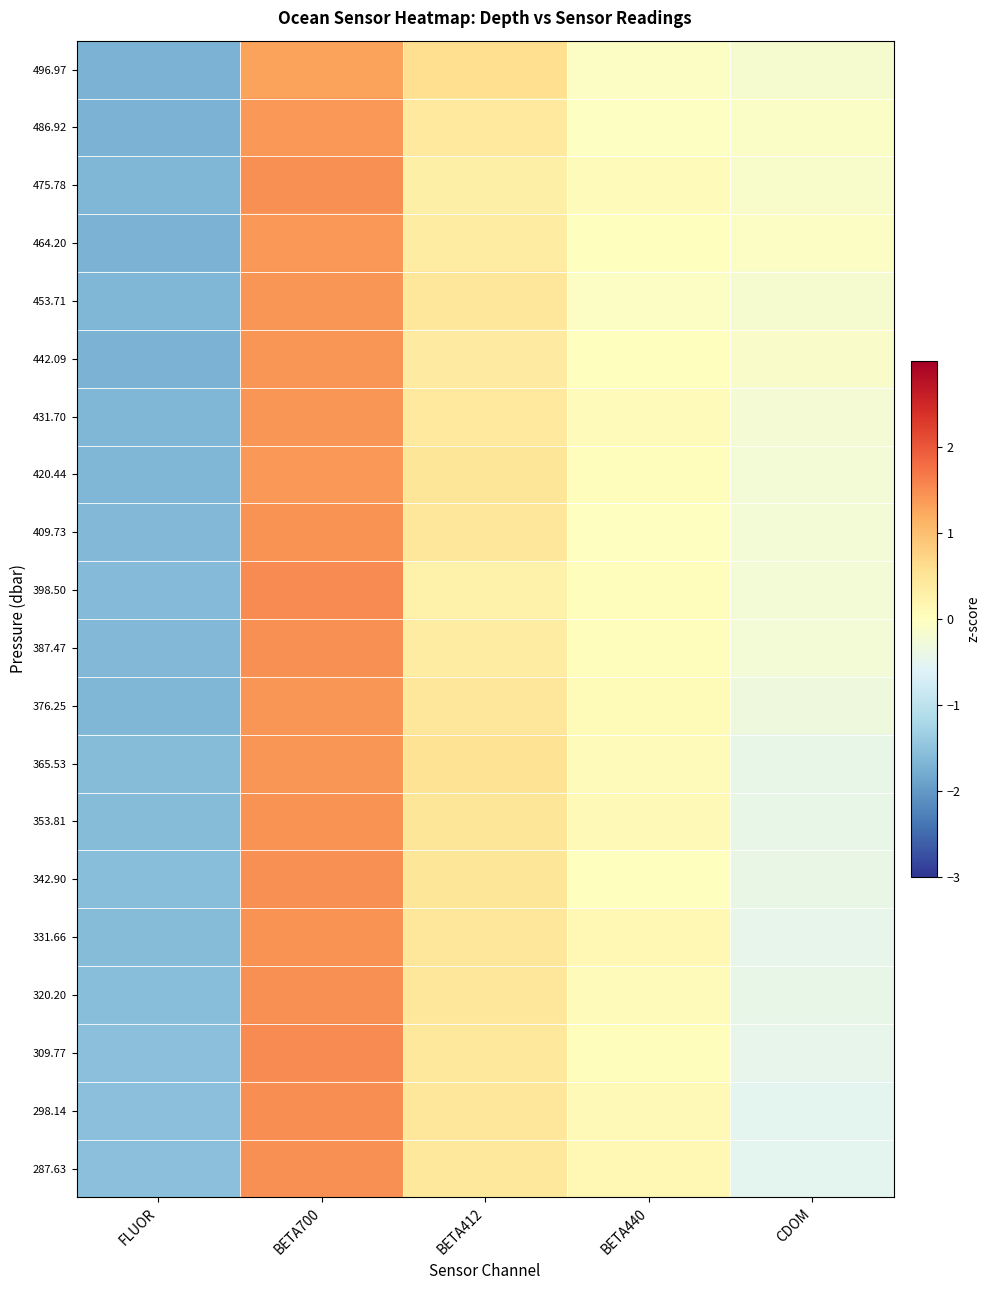

Reading left to right, list all the values displayed in this chart.

496.97: FLUOR=-1.7	BETA700=1.3	BETA412=0.6	BETA440=-0.0	CDOM=-0.2
486.92: FLUOR=-1.7	BETA700=1.4	BETA412=0.4	BETA440=-0.0	CDOM=-0.1
475.78: FLUOR=-1.7	BETA700=1.5	BETA412=0.3	BETA440=0.0	CDOM=-0.1
464.20: FLUOR=-1.7	BETA700=1.4	BETA412=0.4	BETA440=0.0	CDOM=-0.1
453.71: FLUOR=-1.7	BETA700=1.4	BETA412=0.5	BETA440=-0.1	CDOM=-0.2
442.09: FLUOR=-1.7	BETA700=1.4	BETA412=0.4	BETA440=0.0	CDOM=-0.1
431.70: FLUOR=-1.7	BETA700=1.4	BETA412=0.4	BETA440=0.1	CDOM=-0.2
420.44: FLUOR=-1.7	BETA700=1.4	BETA412=0.5	BETA440=0.0	CDOM=-0.2
409.73: FLUOR=-1.6	BETA700=1.4	BETA412=0.5	BETA440=-0.0	CDOM=-0.2
398.50: FLUOR=-1.6	BETA700=1.5	BETA412=0.3	BETA440=0.0	CDOM=-0.2
387.47: FLUOR=-1.6	BETA700=1.5	BETA412=0.4	BETA440=0.0	CDOM=-0.2
376.25: FLUOR=-1.6	BETA700=1.4	BETA412=0.5	BETA440=0.1	CDOM=-0.3
365.53: FLUOR=-1.6	BETA700=1.4	BETA412=0.5	BETA440=0.1	CDOM=-0.4
353.81: FLUOR=-1.6	BETA700=1.4	BETA412=0.5	BETA440=0.1	CDOM=-0.4
342.90: FLUOR=-1.6	BETA700=1.5	BETA412=0.5	BETA440=0.0	CDOM=-0.4
331.66: FLUOR=-1.6	BETA700=1.4	BETA412=0.5	BETA440=0.1	CDOM=-0.5
320.20: FLUOR=-1.6	BETA700=1.5	BETA412=0.5	BETA440=0.1	CDOM=-0.4
309.77: FLUOR=-1.5	BETA700=1.5	BETA412=0.4	BETA440=0.0	CDOM=-0.5
298.14: FLUOR=-1.5	BETA700=1.5	BETA412=0.5	BETA440=0.1	CDOM=-0.5
287.63: FLUOR=-1.5	BETA700=1.5	BETA412=0.4	BETA440=0.1	CDOM=-0.5